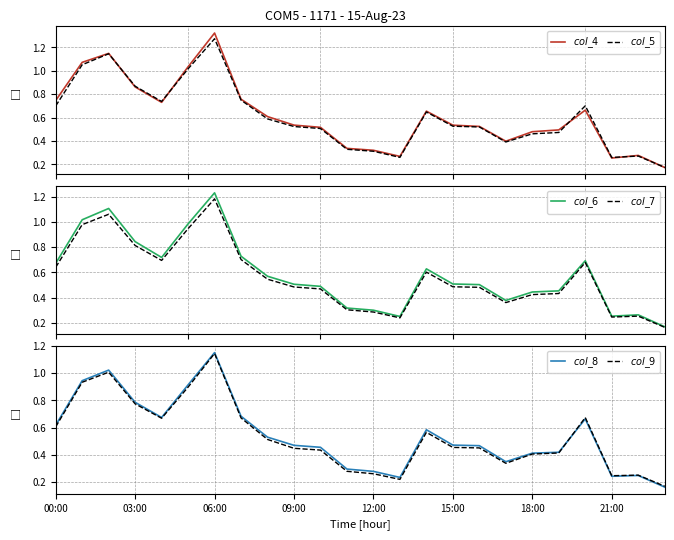

Which series ends up on top after the final intersection of $\mathit{col\_7}$ and $\mathit{col\_4}$?

$\mathit{col\_4}$